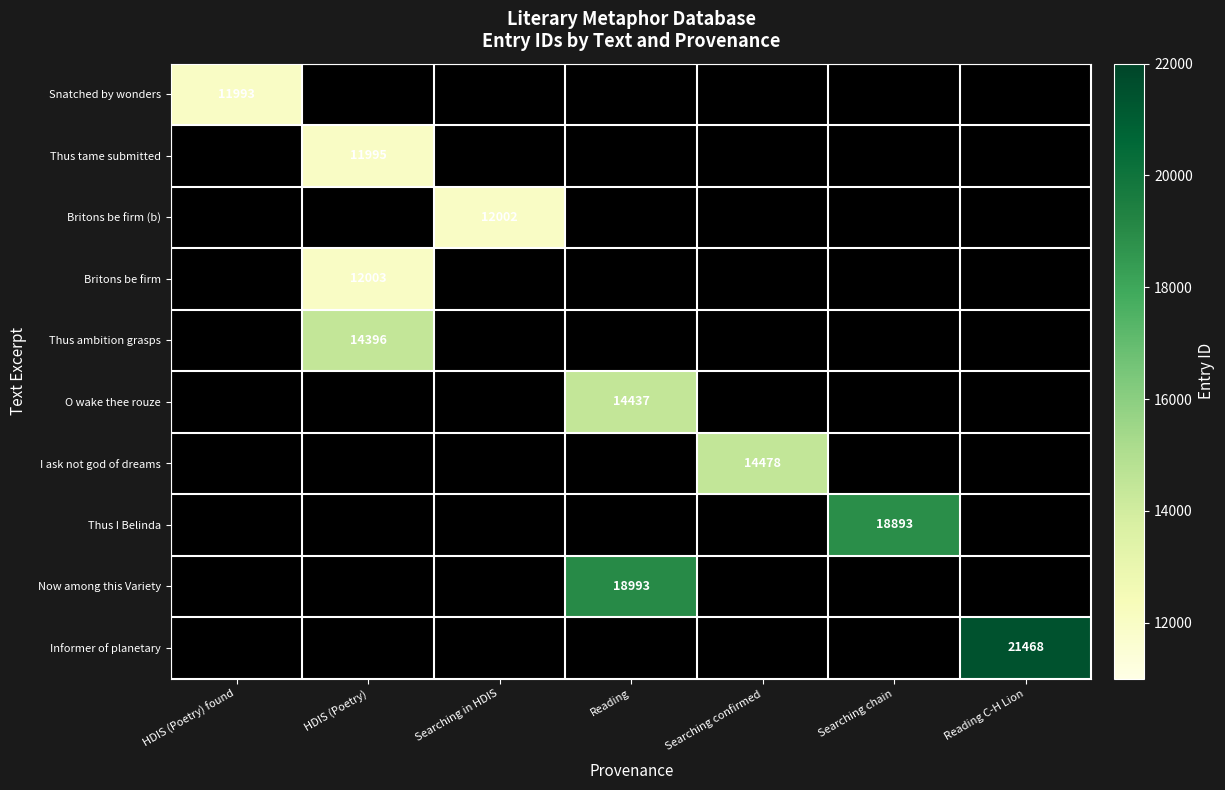

The Now among this Variety series shows 18993.0 at Reading. True or false?

True